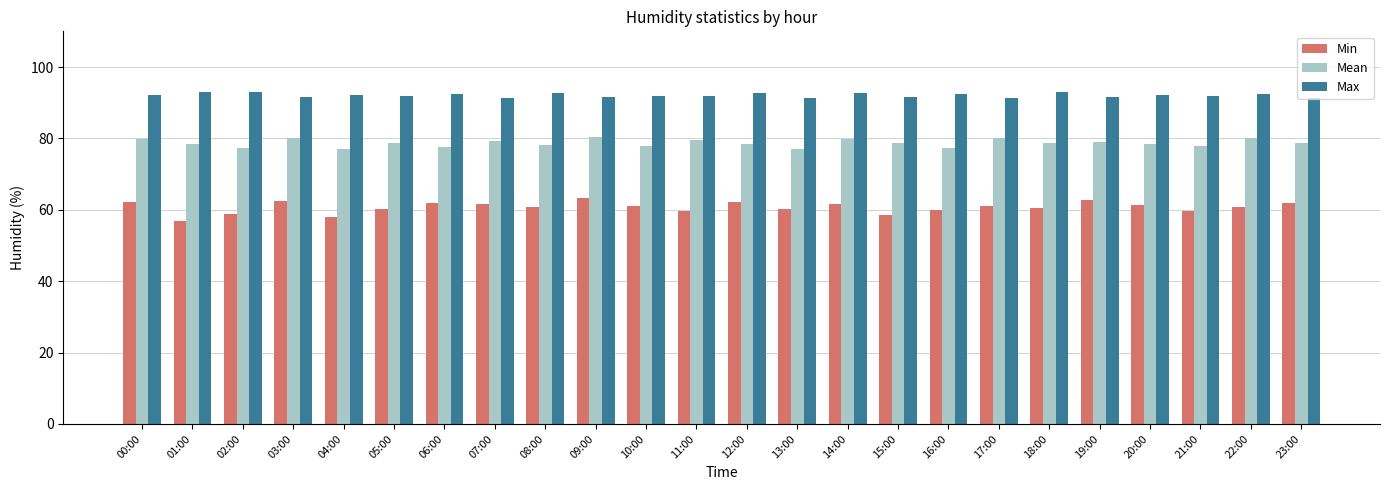

At 11:00, list the series in order from largest to smallest.

Max, Mean, Min